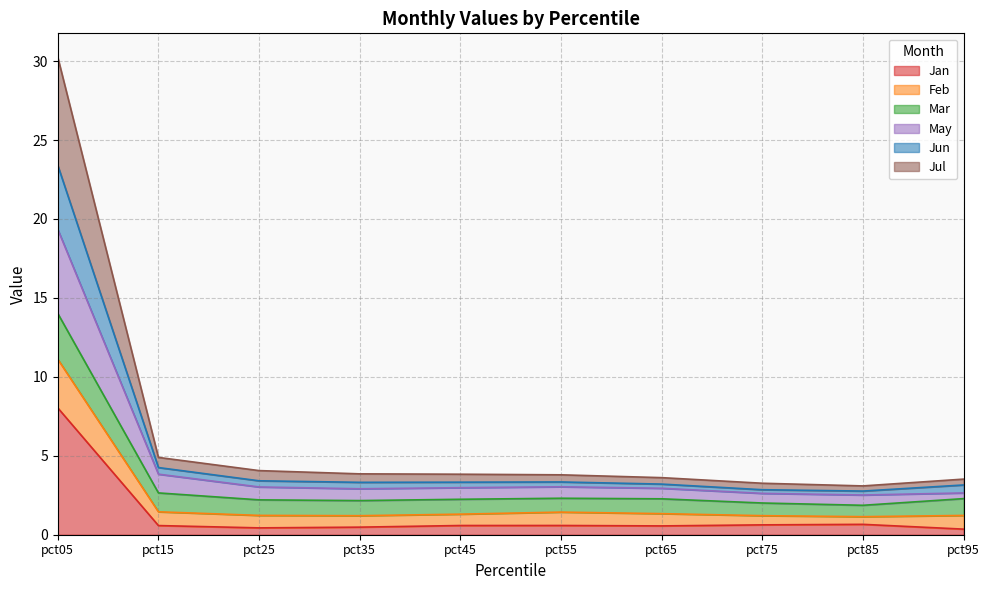

True or false: Jun and May intersect in this chart.

False